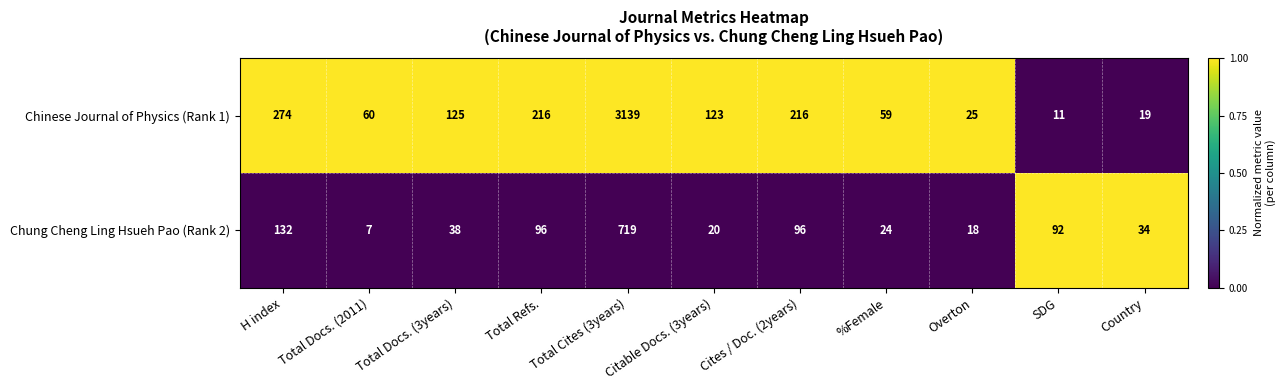

Which series has the widest spread of values?

Chinese Journal of Physics (Rank 1)